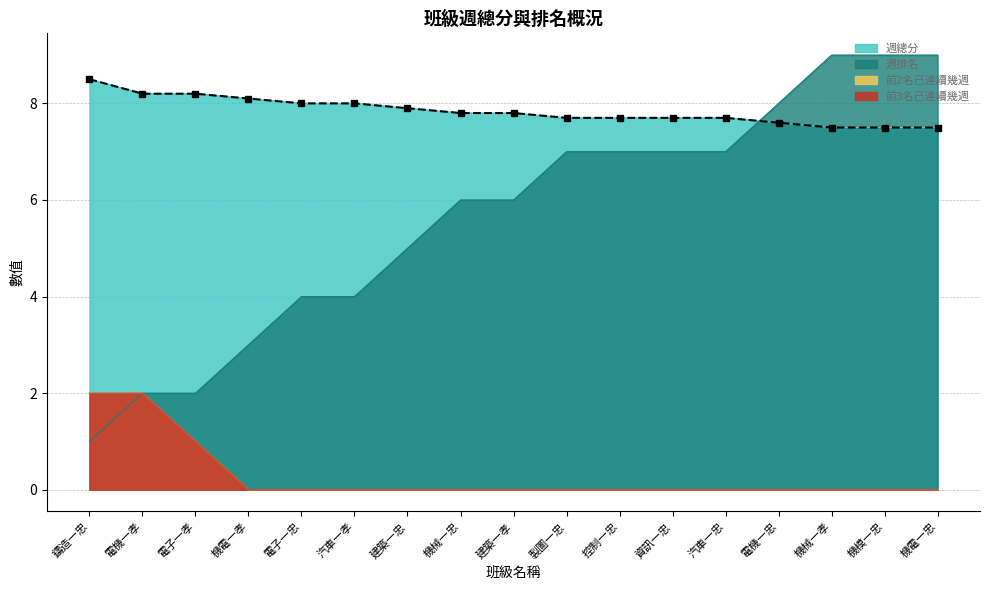

Between 機械一忠 and 機模一忠, which series saw the biggest shift?

週排名